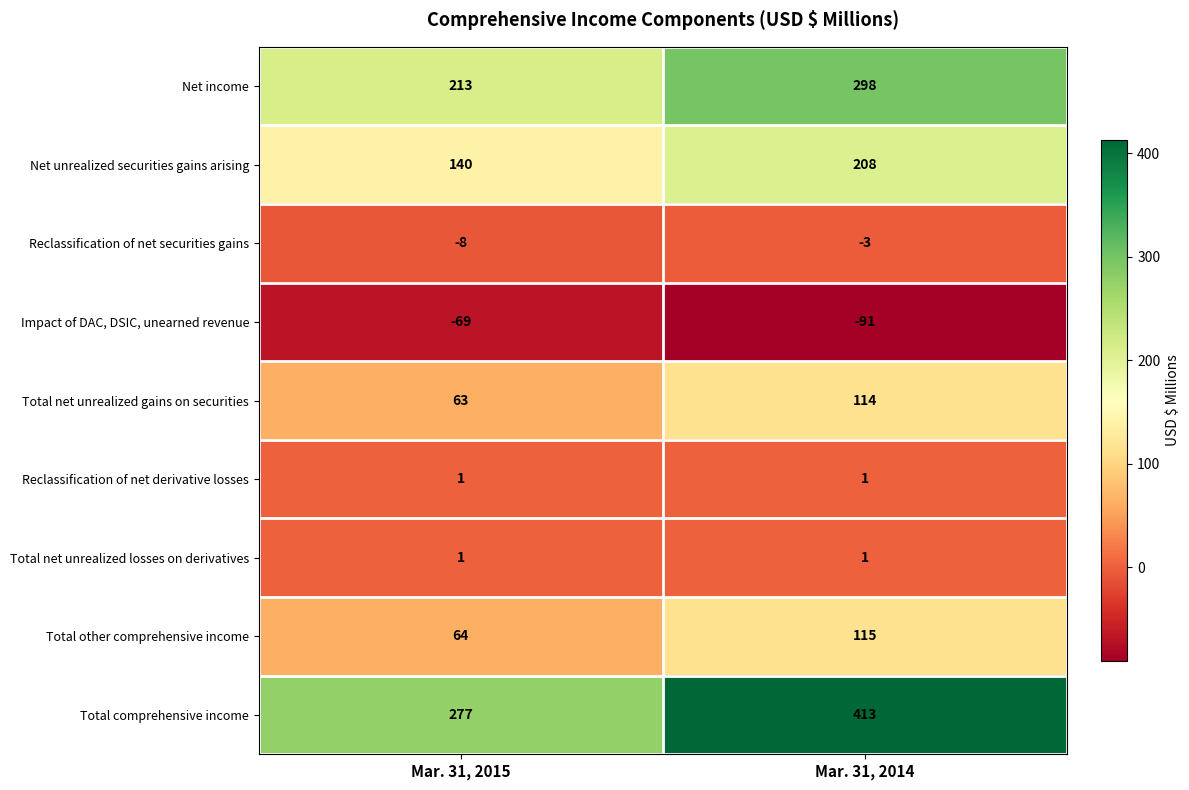

Reading left to right, what are all the values shown in this chart?

Net income: Mar. 31, 2015=213	Mar. 31, 2014=298
Net unrealized securities gains arising: Mar. 31, 2015=140	Mar. 31, 2014=208
Reclassification of net securities gains: Mar. 31, 2015=-8	Mar. 31, 2014=-3
Impact of DAC, DSIC, unearned revenue: Mar. 31, 2015=-69	Mar. 31, 2014=-91
Total net unrealized gains on securities: Mar. 31, 2015=63	Mar. 31, 2014=114
Reclassification of net derivative losses: Mar. 31, 2015=1	Mar. 31, 2014=1
Total net unrealized losses on derivatives: Mar. 31, 2015=1	Mar. 31, 2014=1
Total other comprehensive income: Mar. 31, 2015=64	Mar. 31, 2014=115
Total comprehensive income: Mar. 31, 2015=277	Mar. 31, 2014=413